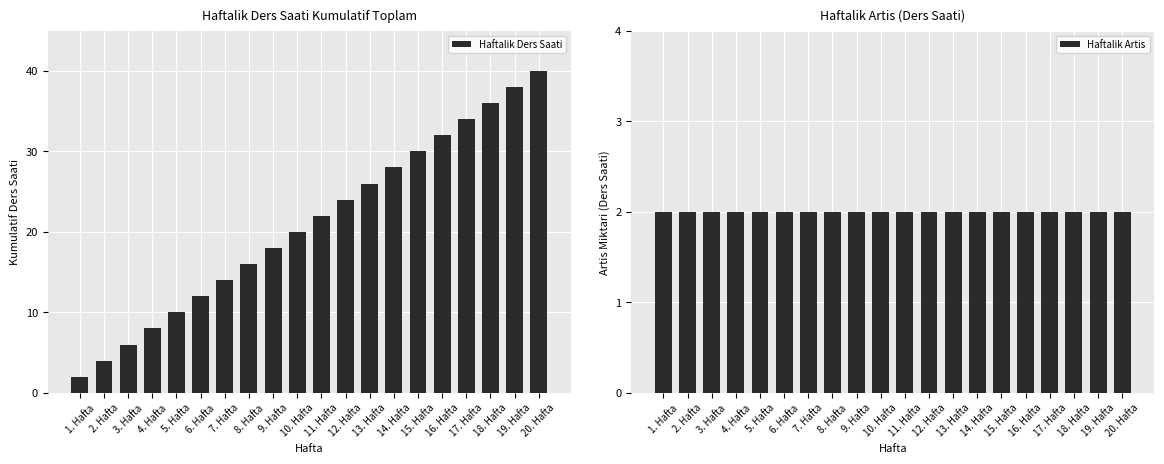

What are all the series names shown in the legend?

Haftalik Ders Saati, Haftalik Artis